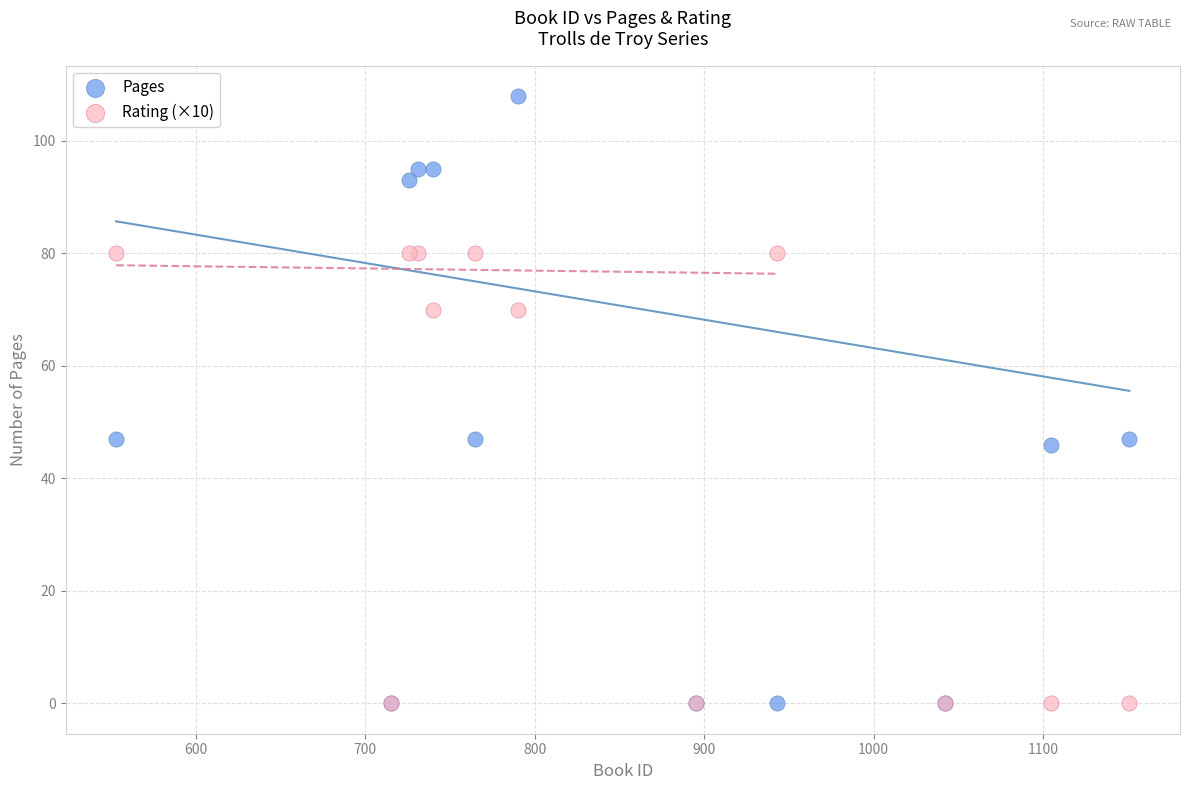

What are all the series names shown in the legend?

Pages, Rating (×10)